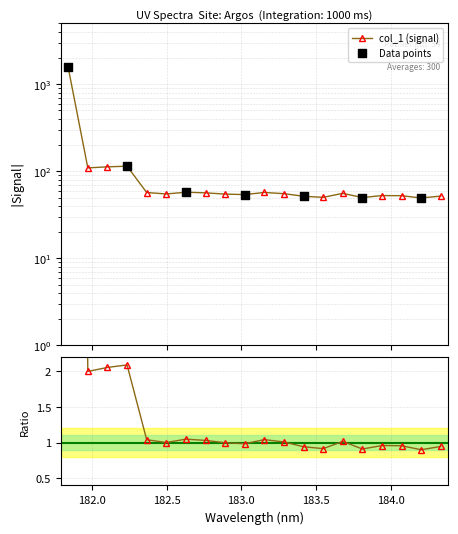

Which has a higher value, 184.3357763242 or 182.7613026778?

182.7613026778